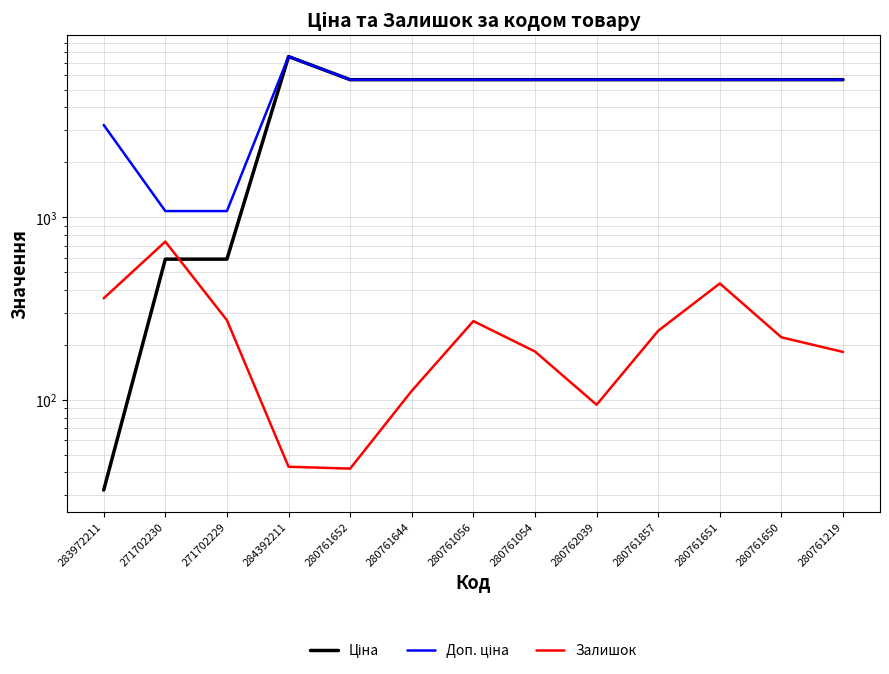

What is the label of the 5th point from the left?

280761652